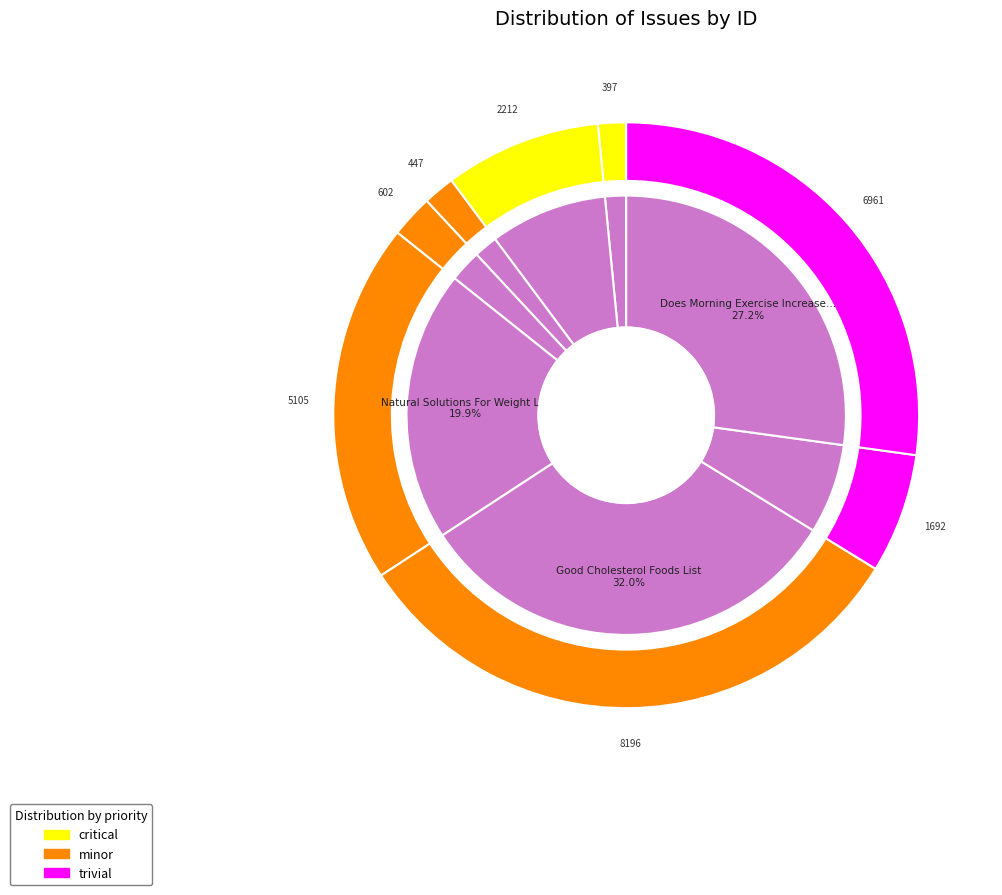

Approximately how many times larger is the value at How Do You Establish Your Muscle Groups compared to Natural Solutions For Weight Loss?

0.1